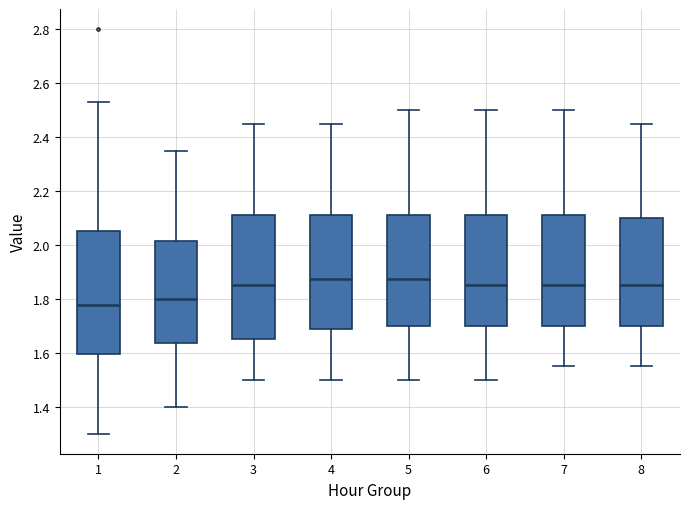

Reading left to right, read every box against the y-axis: the position of its median line, the range the box covers, and the ends of its whiskers. The values are not printed on the chart, so give them approximately, as read against the axis.

1: median 1.78, box 1.60 to 2.06, whiskers 1.30 to 2.54
2: median 1.80, box 1.64 to 2.02, whiskers 1.40 to 2.36
3: median 1.86, box 1.66 to 2.12, whiskers 1.50 to 2.46
4: median 1.88, box 1.68 to 2.12, whiskers 1.50 to 2.46
5: median 1.88, box 1.70 to 2.12, whiskers 1.50 to 2.50
6: median 1.86, box 1.70 to 2.12, whiskers 1.50 to 2.50
7: median 1.86, box 1.70 to 2.12, whiskers 1.56 to 2.50
8: median 1.86, box 1.70 to 2.10, whiskers 1.56 to 2.46